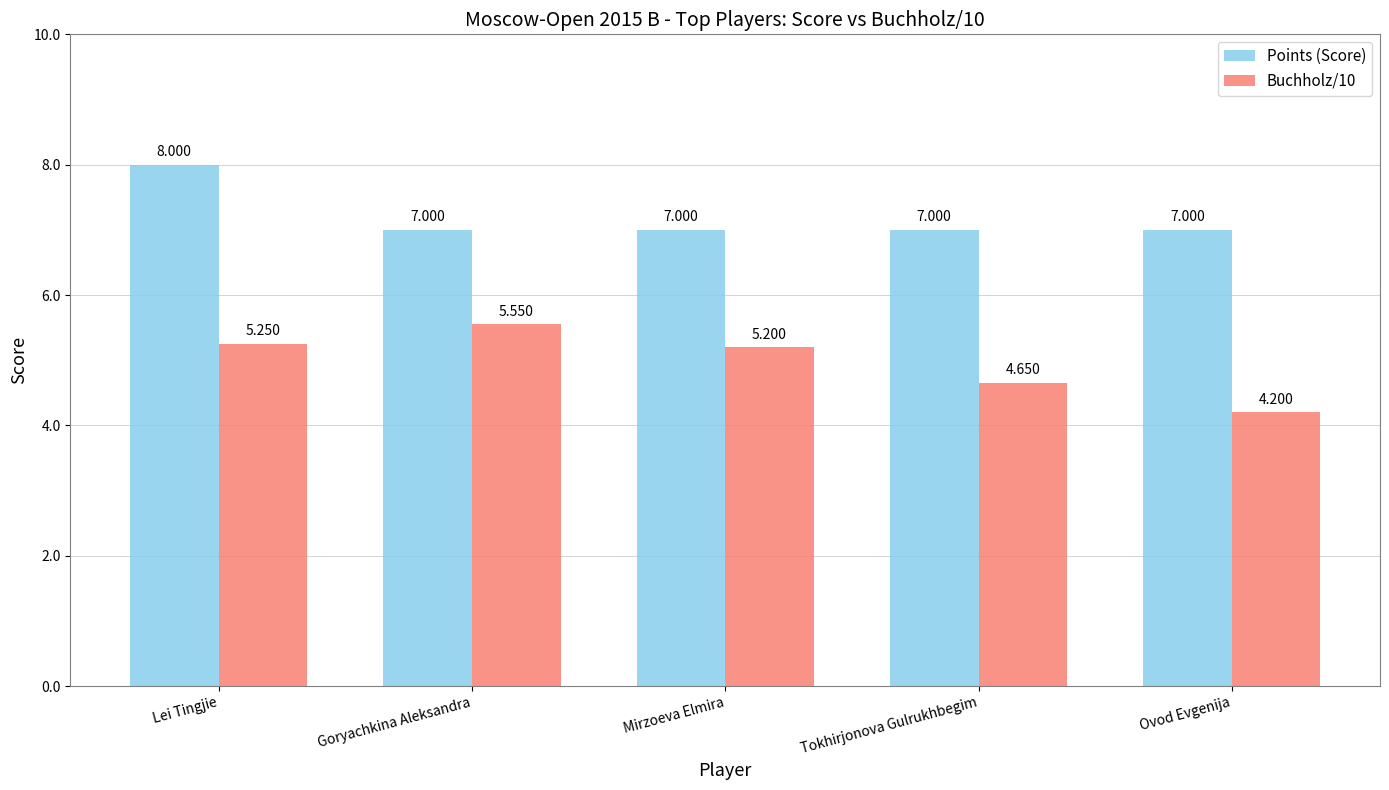

Which series has the largest total across all categories?

Points (Score)